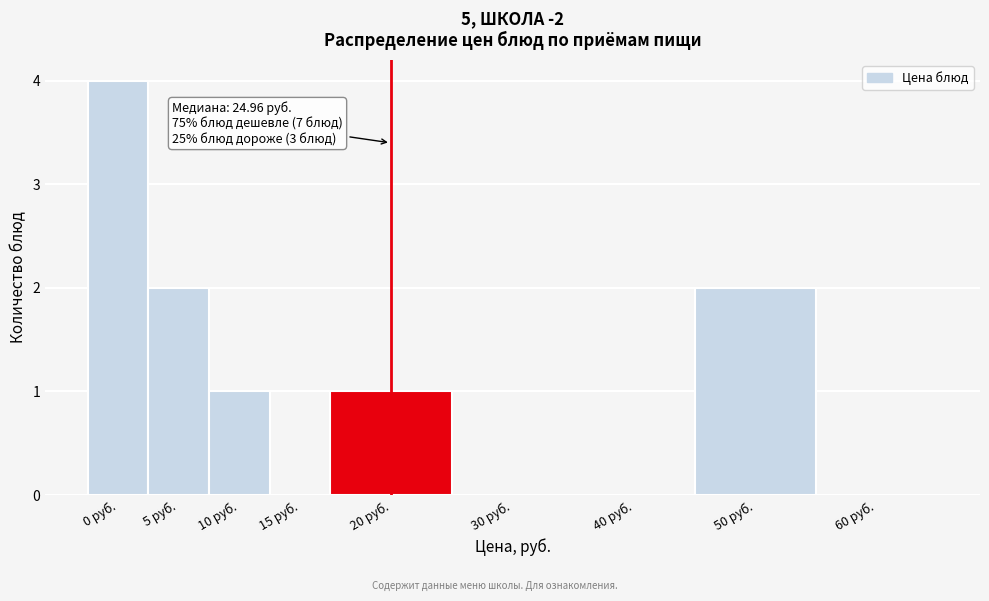

Reading left to right, what are all the values shown in this chart?

0 руб.=4	5 руб.=2	10 руб.=1	15 руб.=0	20 руб.=1	30 руб.=0	40 руб.=0	50 руб.=2	60 руб.=0